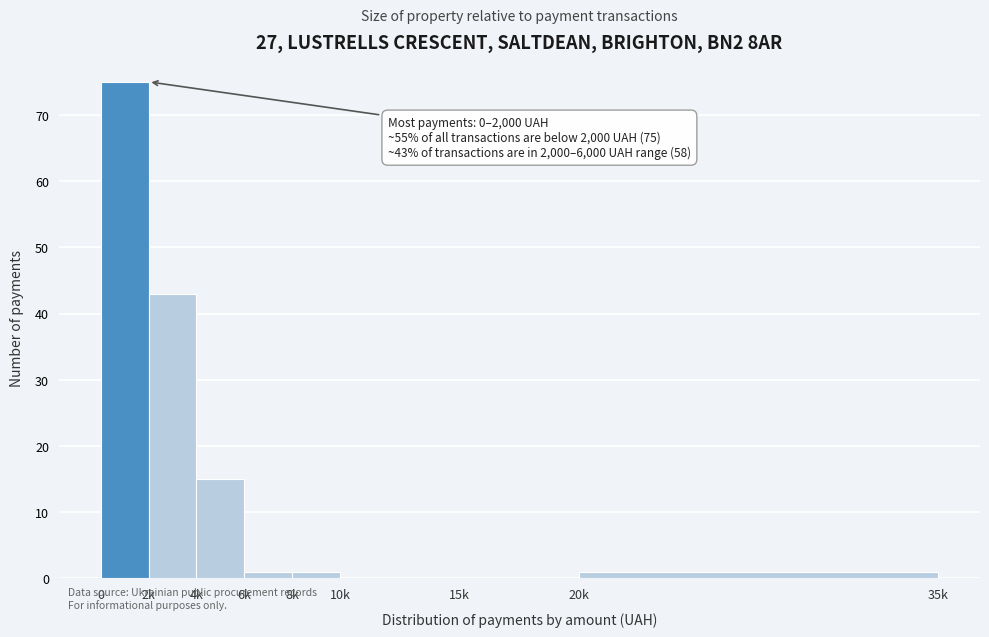

Reading left to right, extract all data points from this chart.

0=75	2k=43	4k=15	6k=1	8k=1	10k=0	15k=0	20k=1